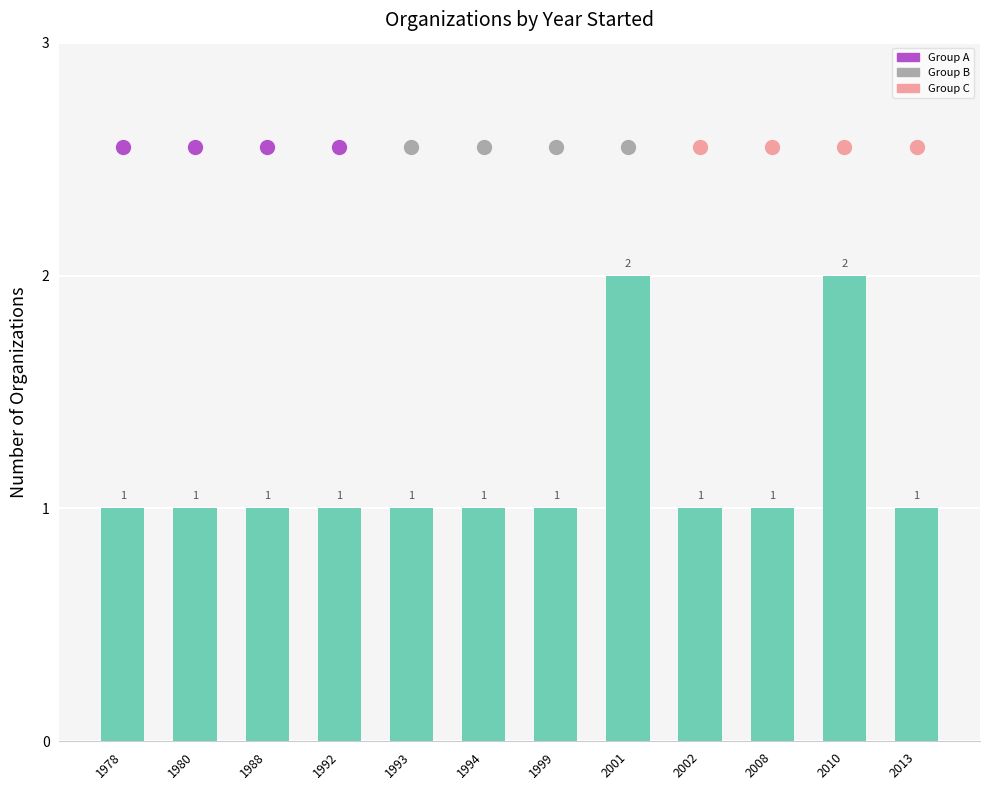

What is the average value?

1